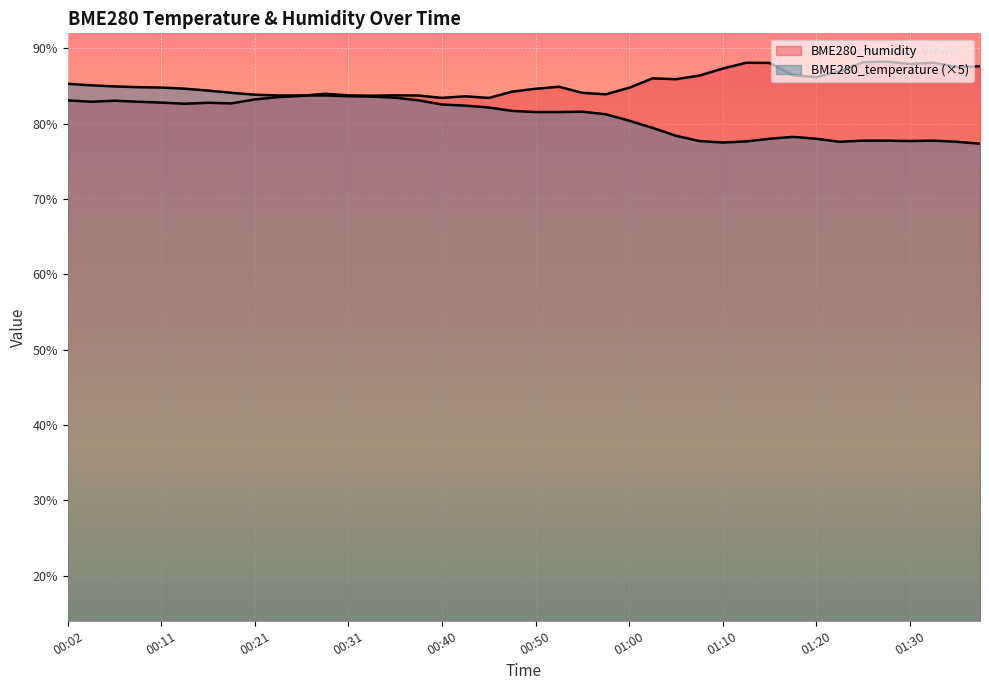

Which label corresponds to the largest value in the chart?

01:27